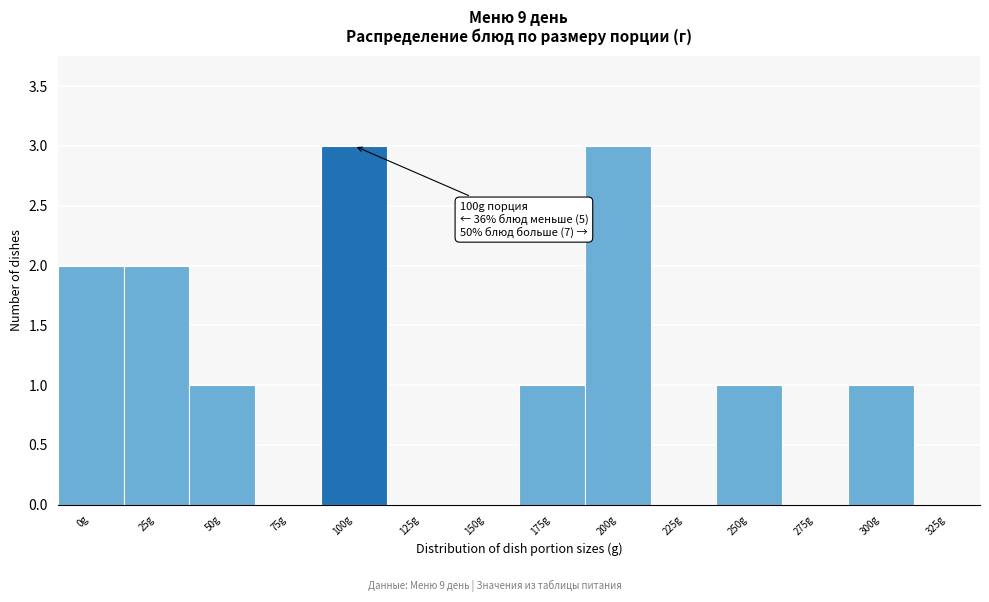

Reading left to right, list all the values displayed in this chart.

0g=2	25g=2	50g=1	75g=0	100g=3	125g=0	150g=0	175g=1	200g=3	225g=0	250g=1	275g=0	300g=1	325g=0